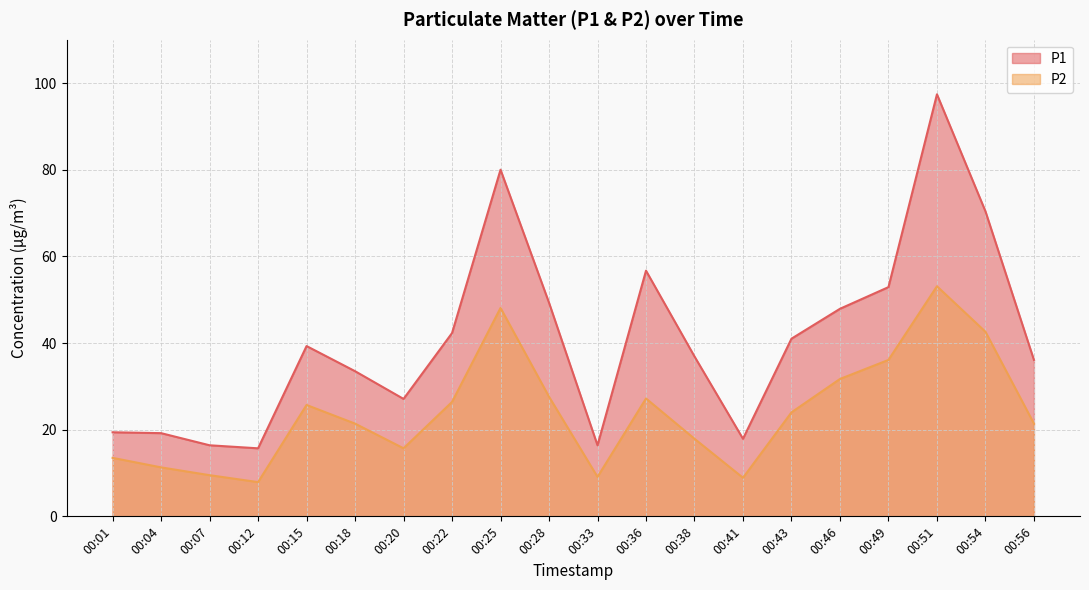

List the series in order of their overall mean, highest first.

P1, P2